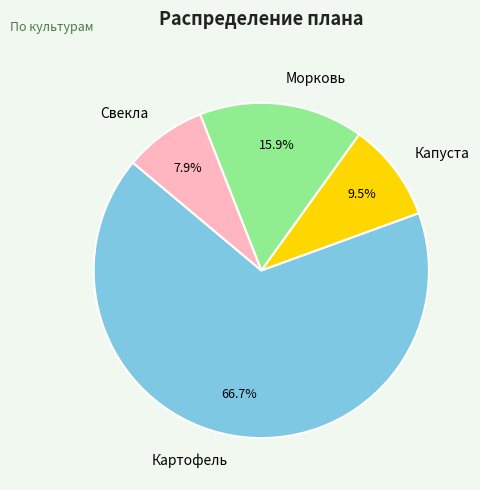

How many segments does this pie chart have?

4